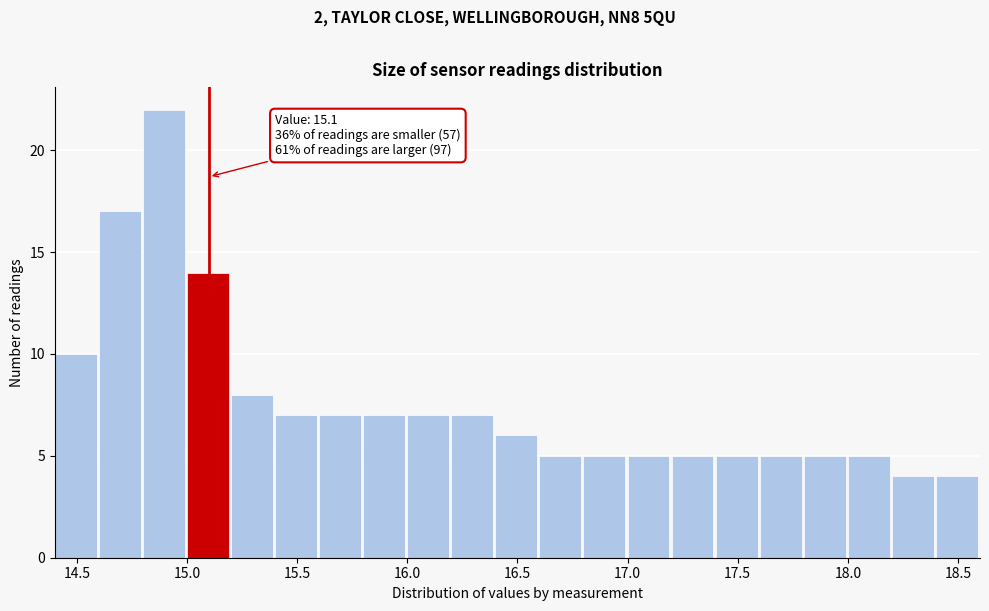

Over which range of the x-axis is the bar tallest?

14.8 to 15.0